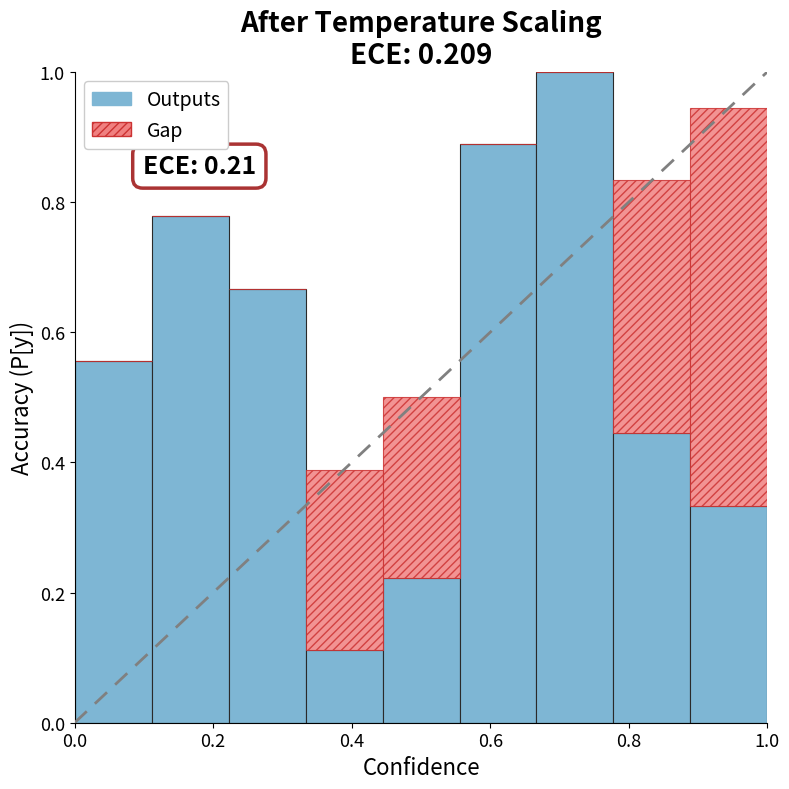

What is the sum of all Outputs values?

5.0